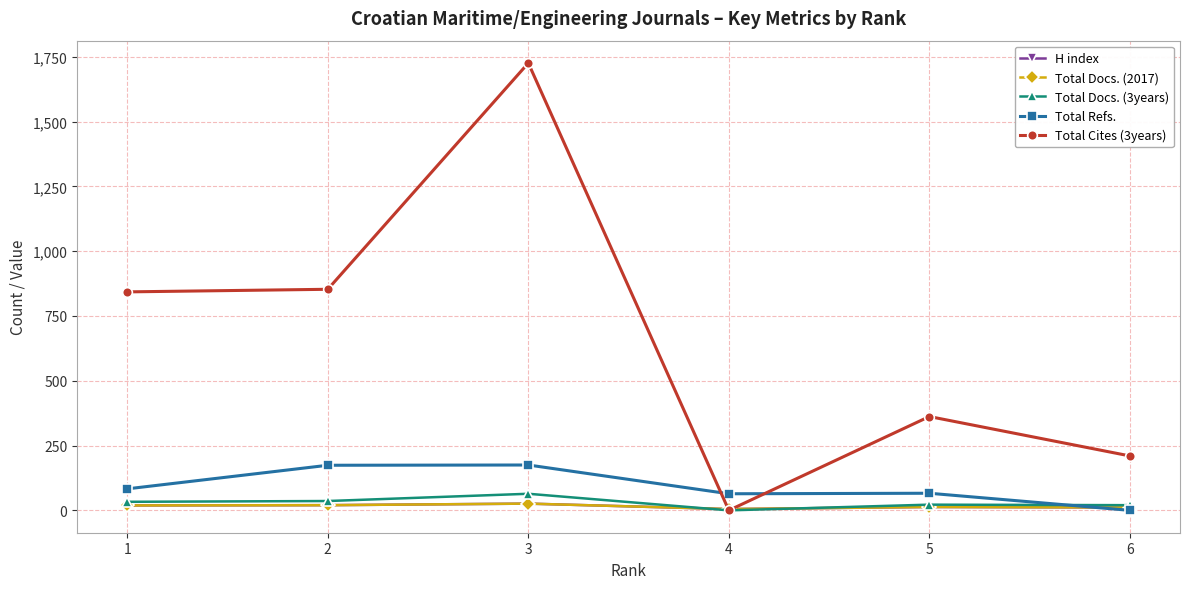

Which series ends up on top after the final intersection of Total Docs. (2017) and Total Refs.?

Total Docs. (2017)